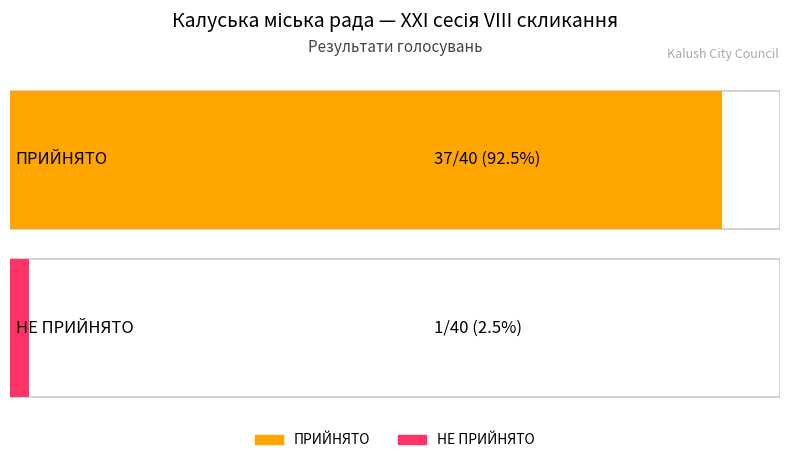

What is the difference between the values at ПРИЙНЯТО and НЕ ПРИЙНЯТО?

36